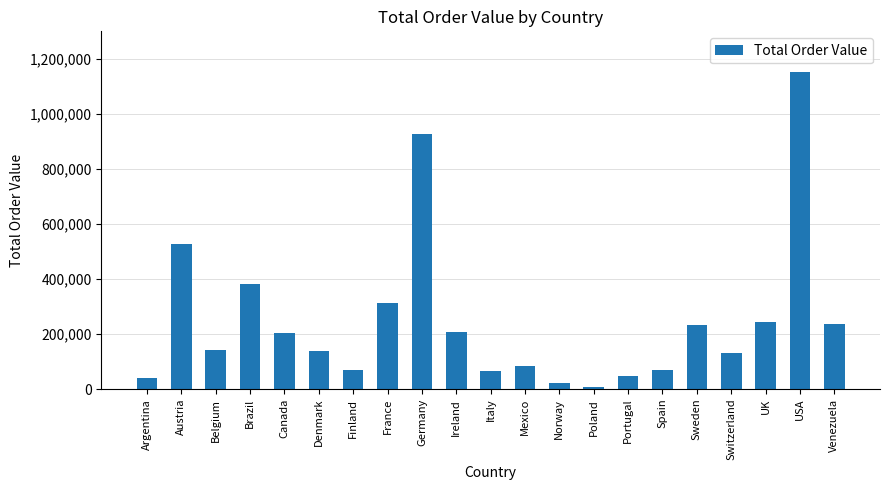

Which has a higher value, Venezuela or Finland?

Venezuela